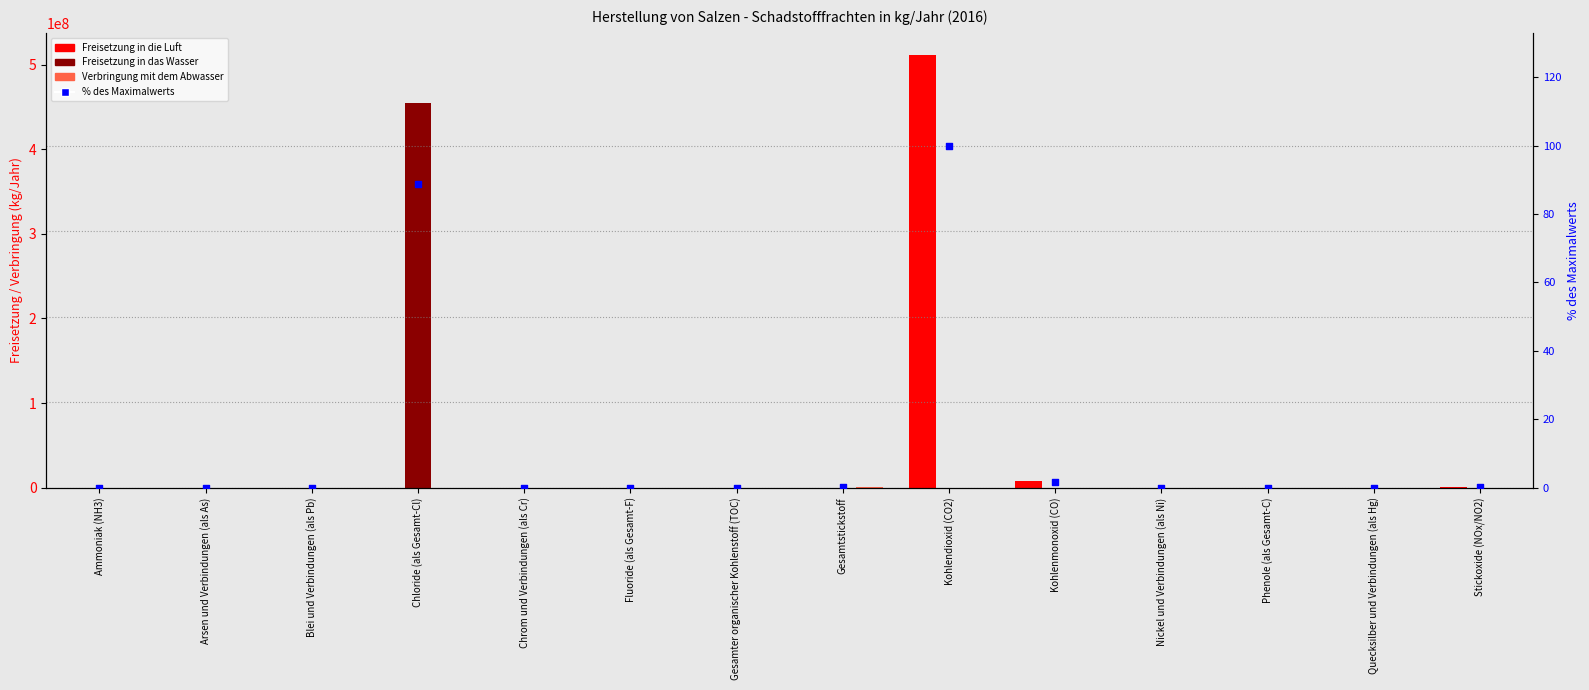

Is the value of Freisetzung in das Wasser at Arsen und Verbindungen (als As) greater than the value of Freisetzung in die Luft at Chrom und Verbindungen (als Cr)?

Yes